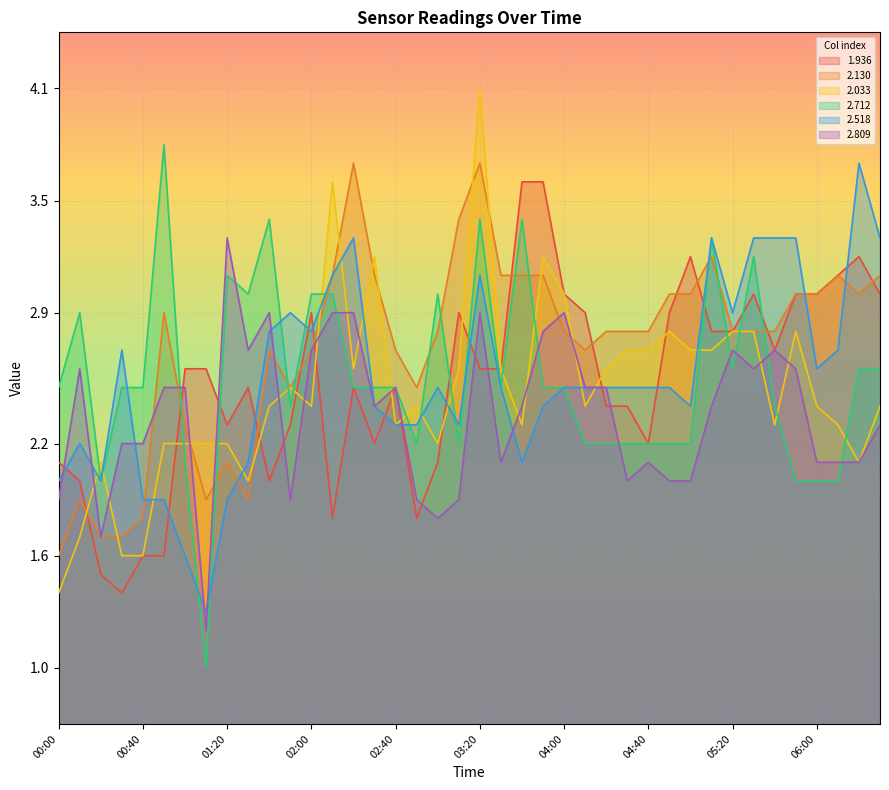

Which has a higher value, 06:20 or 03:40?

03:40